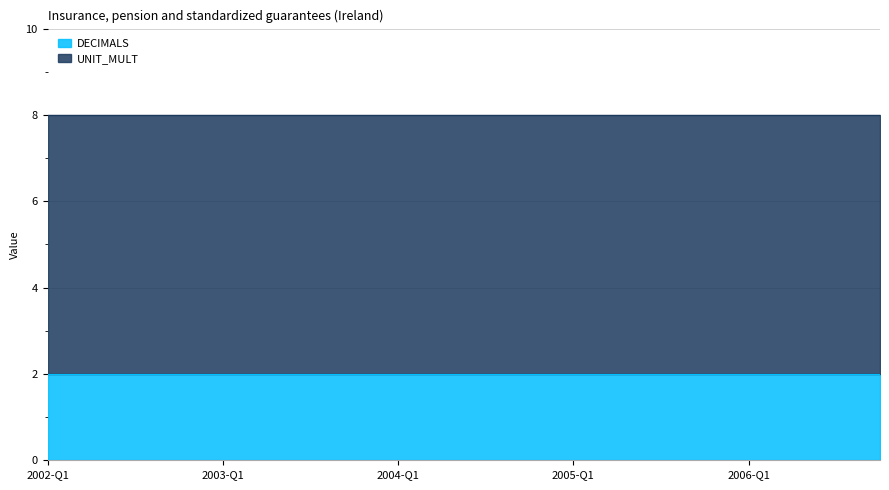

At which category does the chart reach its minimum across all series?

2002-Q1